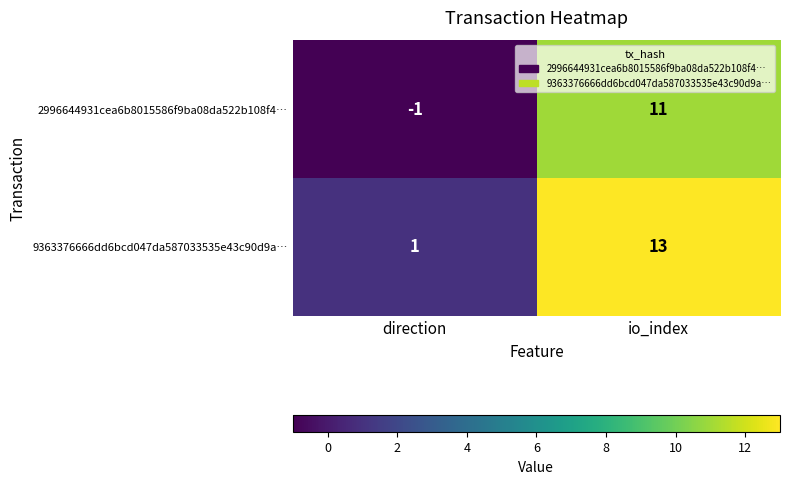

What is the difference between the 9363376666dd6bcd047da587033535e43c90d9a… values at direction and io_index?

12